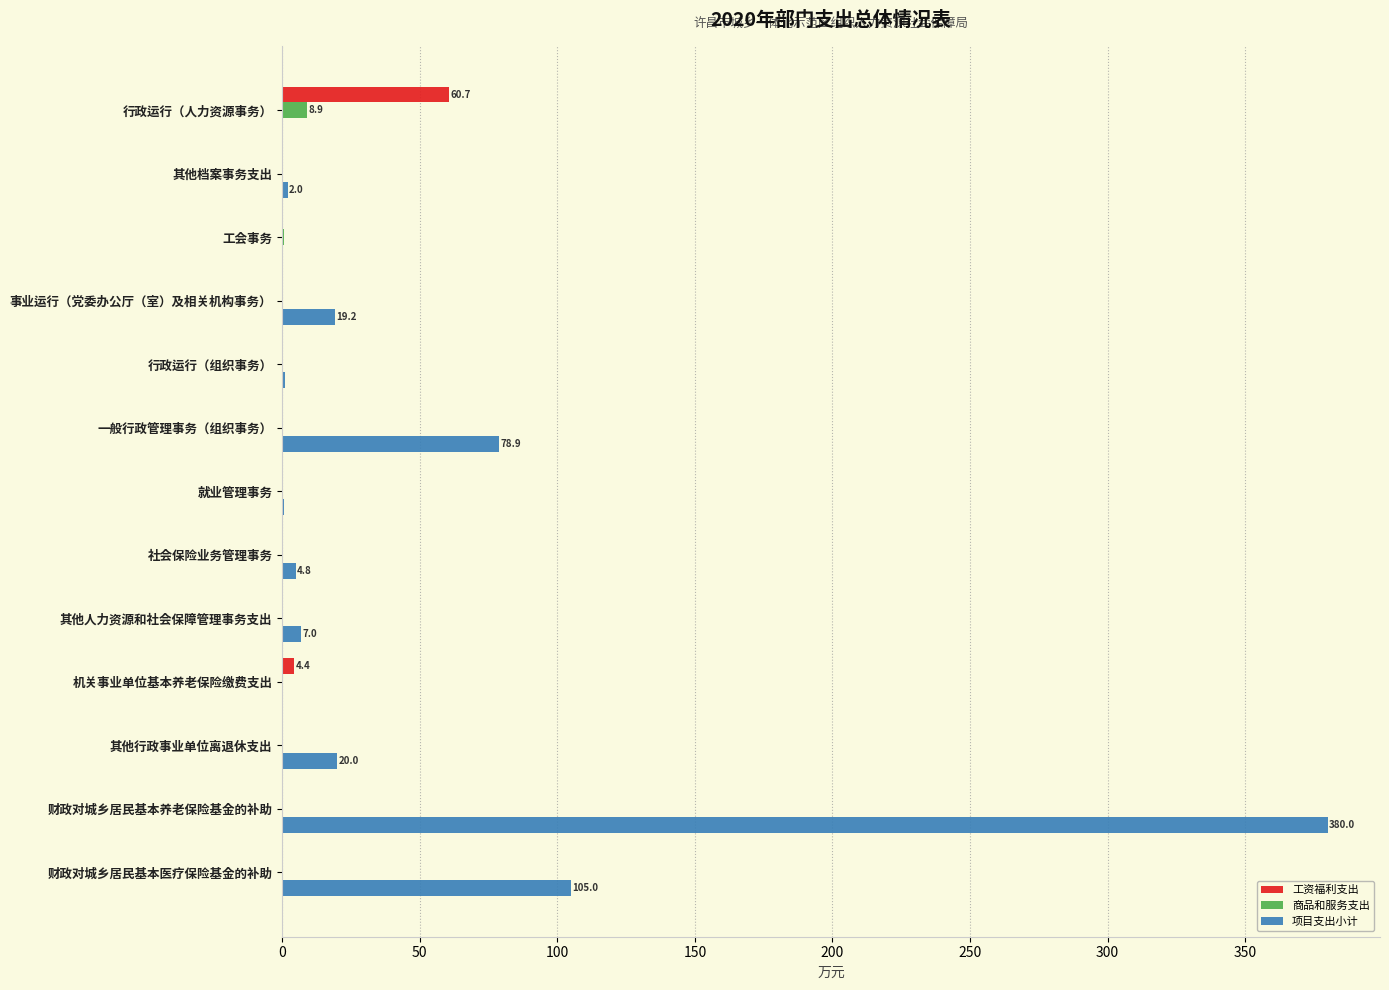

What is the sum of all 工资福利支出 values?

65.1